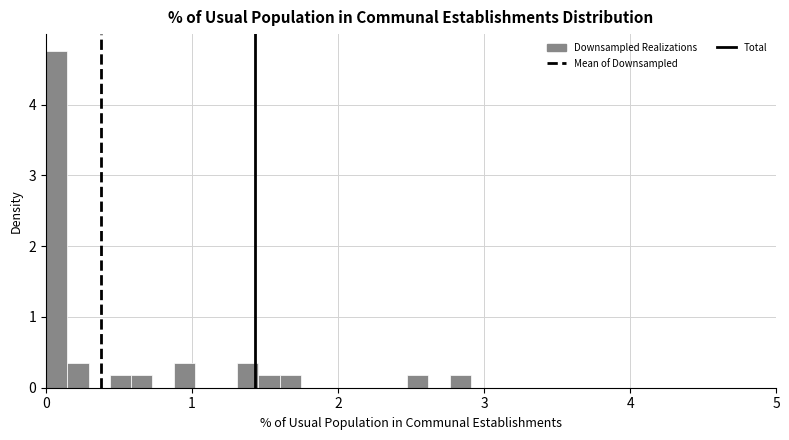

Around what value on the x-axis is the tallest bar? Give the approximate position of its centre, as read against the axis.

0.1